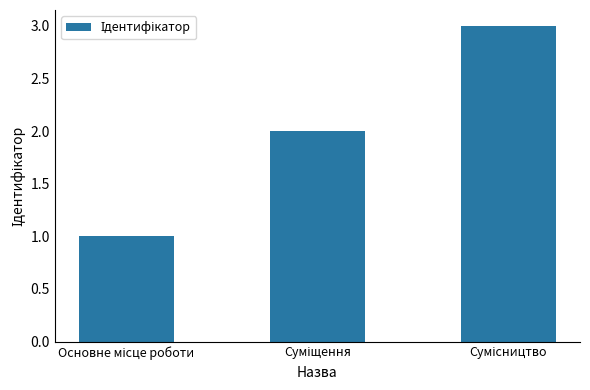

What is the sum of all values?

6